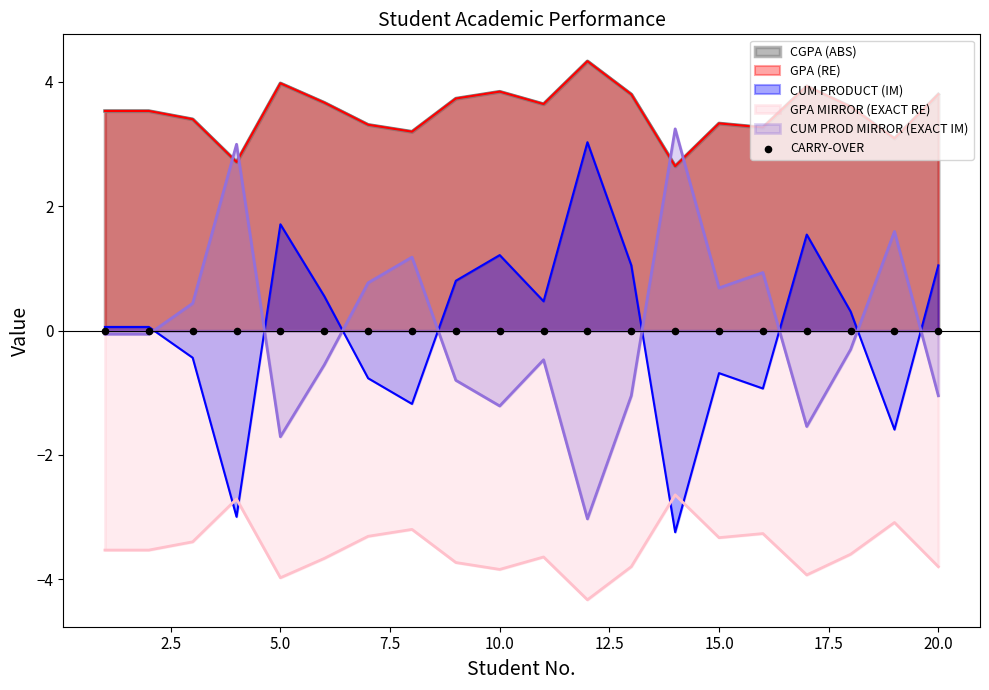

Which series has the largest total across all categories?

GPA